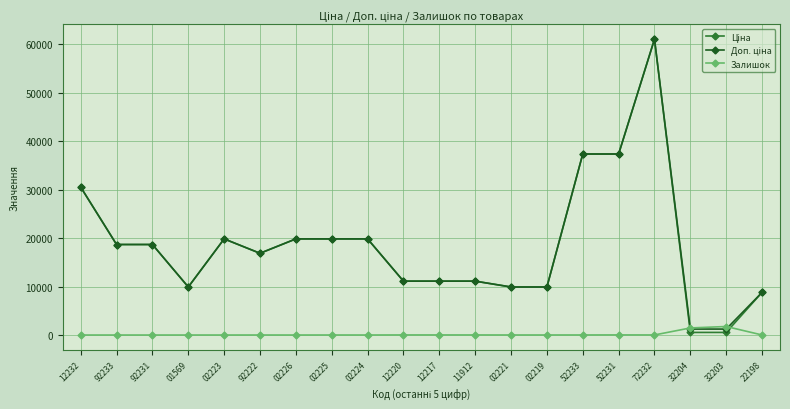

What position from the left is 32203?

19